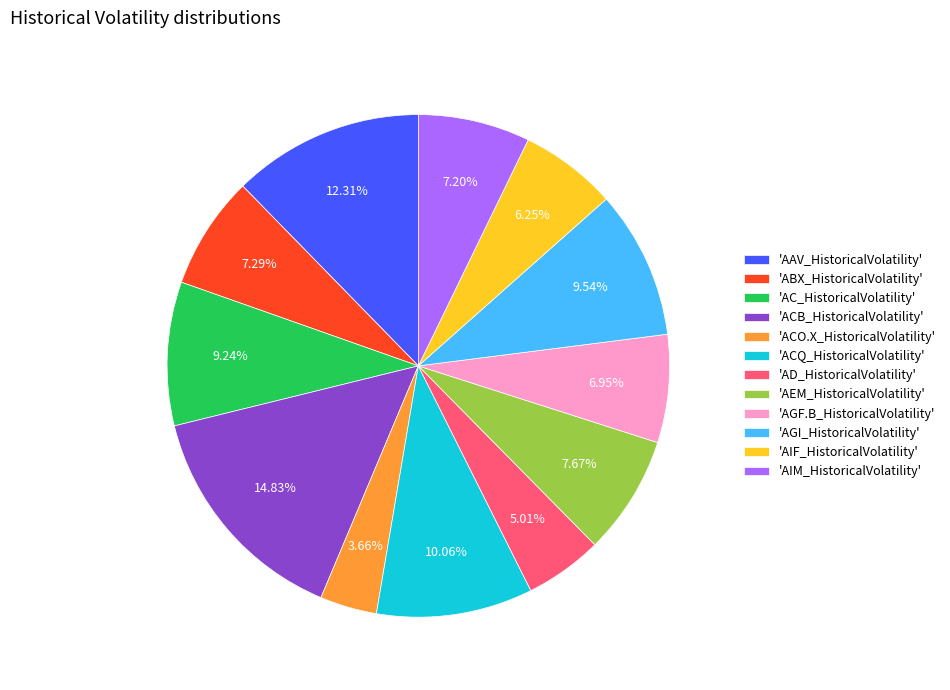

Between 'ACB_HistoricalVolatility' and 'AGF.B_HistoricalVolatility', which is larger?

'ACB_HistoricalVolatility'